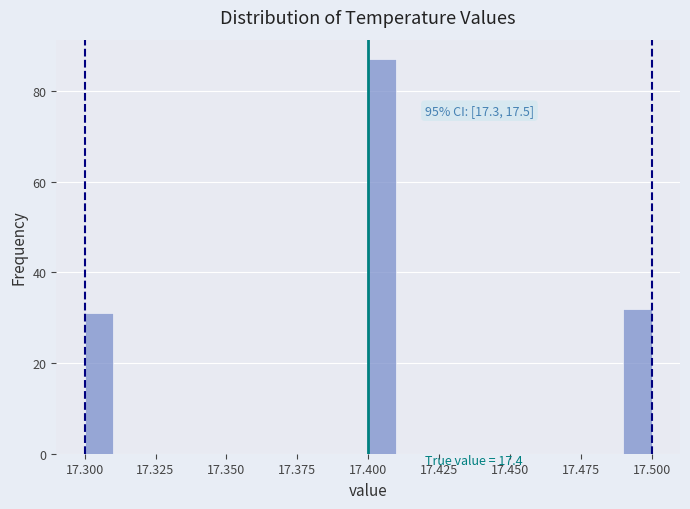

Read against the x-axis, roughly where is the centre of the tallest bar?

17.405